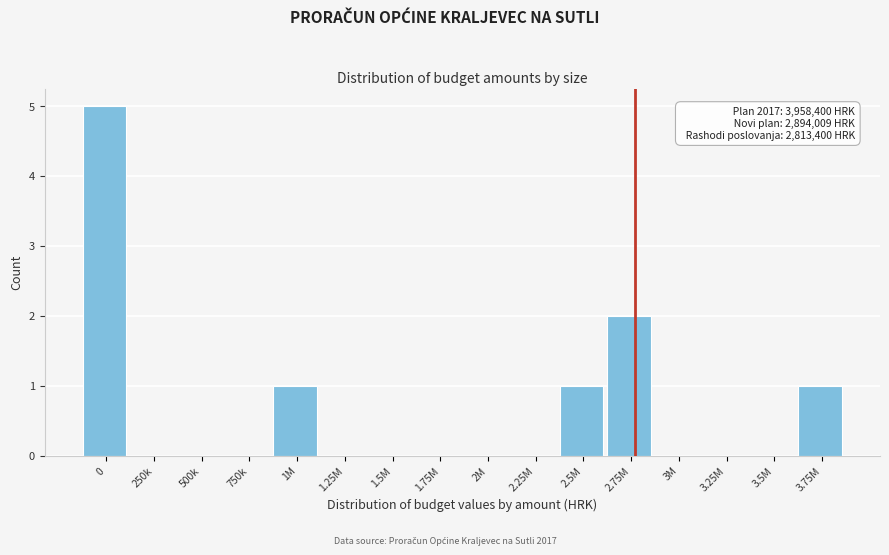

Reading right to left, list all the values displayed in this chart.

3.75M=1	3.5M=0	3.25M=0	3M=0	2.75M=2	2.5M=1	2.25M=0	2M=0	1.75M=0	1.5M=0	1.25M=0	1M=1	750k=0	500k=0	250k=0	0=5